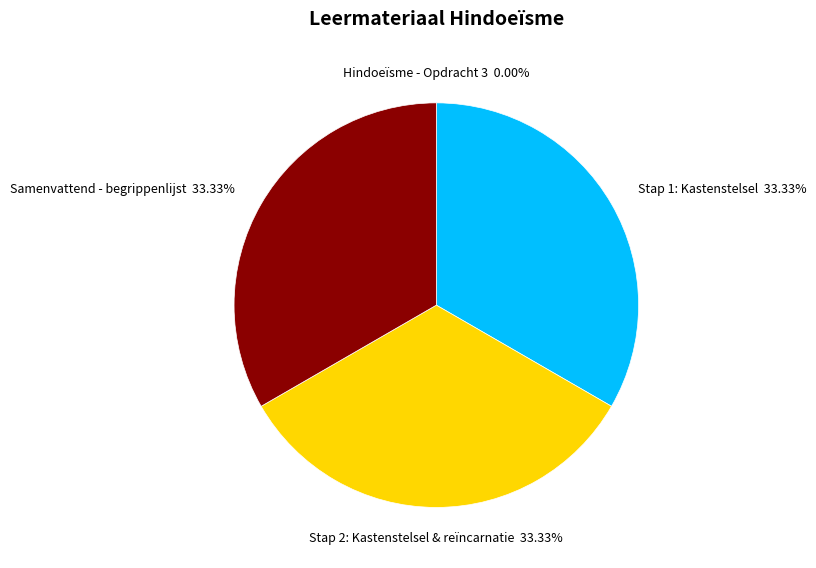

Approximately how many times larger is the value at Stap 2: Kastenstelsel & reïncarnatie compared to Stap 1: Kastenstelsel?

1.0